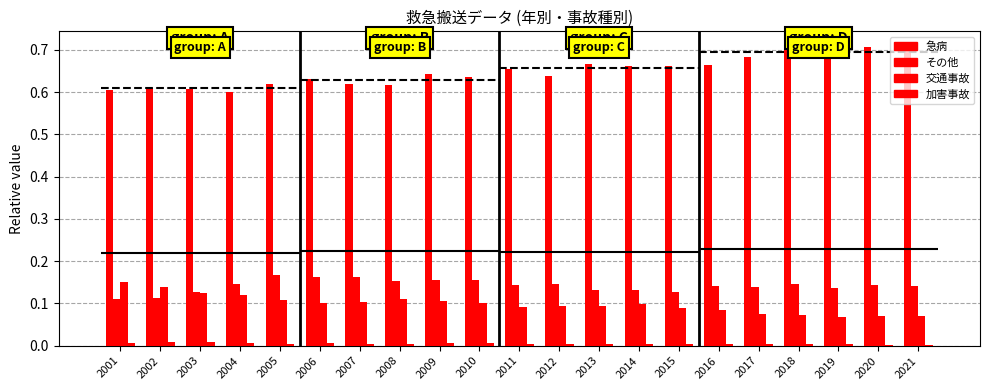

What is the highest value of the 交通事故 series?

0.2